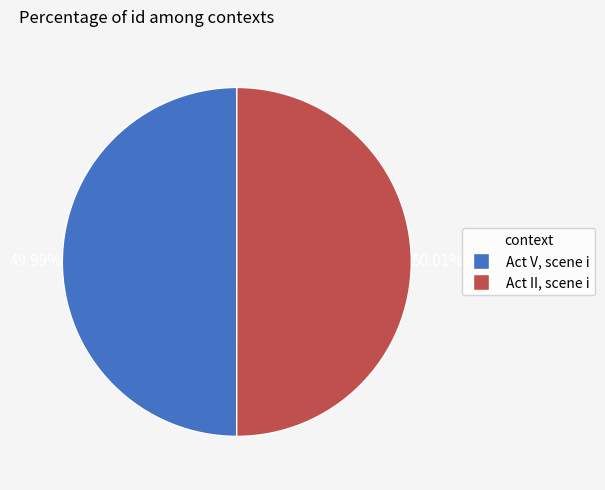

Count the number of slices in the pie.

2